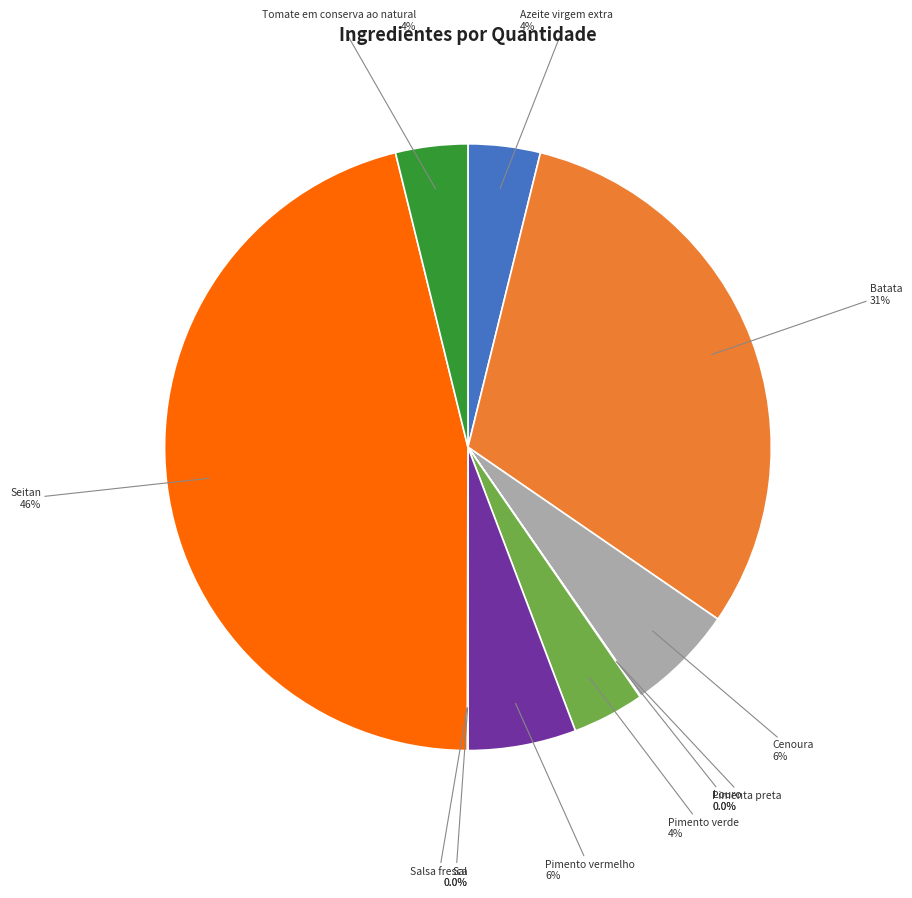

To the nearest percent, what is the difference between the largest and smallest slice percentages?

46%